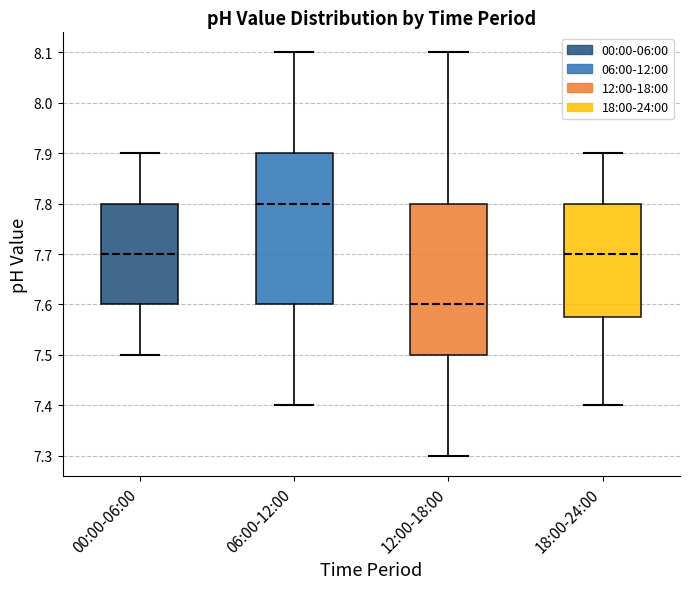

Reading left to right, read every box against the y-axis: the position of its median line, the range the box covers, and the ends of its whiskers. The values are not printed on the chart, so give them approximately, as read against the axis.

00:00-06:00: median 7.70, box 7.60 to 7.80, whiskers 7.50 to 7.90
06:00-12:00: median 7.80, box 7.60 to 7.90, whiskers 7.40 to 8.10
12:00-18:00: median 7.60, box 7.50 to 7.80, whiskers 7.30 to 8.10
18:00-24:00: median 7.70, box 7.58 to 7.80, whiskers 7.40 to 7.90